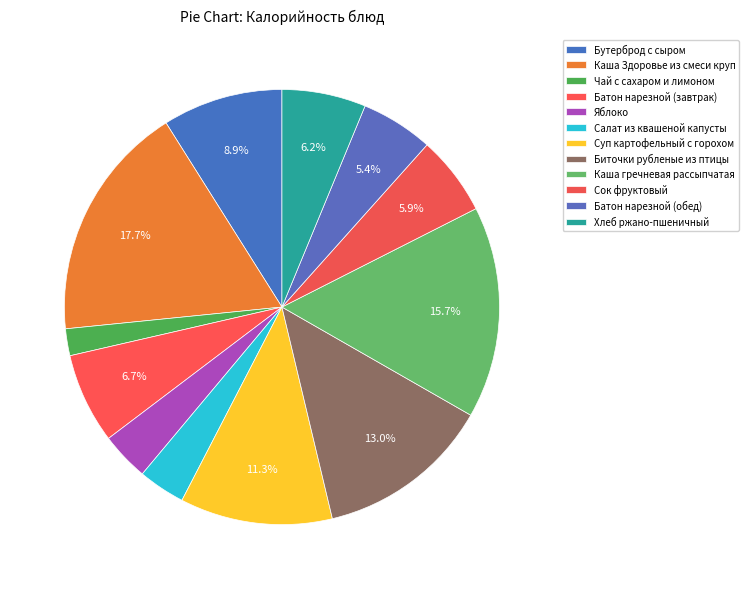

Combined, what portion of the pie is Каша гречневая рассыпчатая and Салат из квашеной капусты?

19.2%